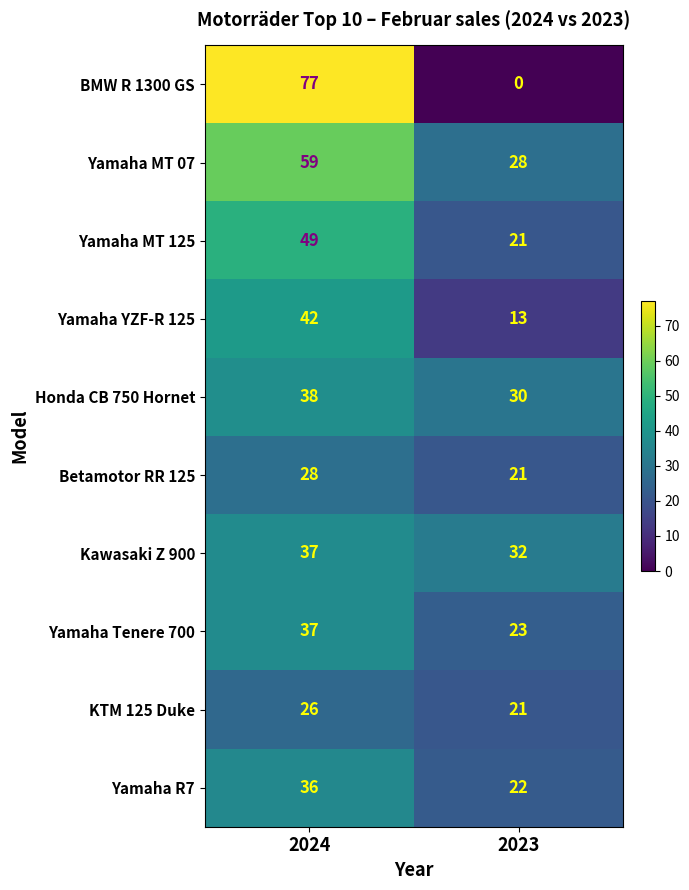

What is the difference between the maximum and minimum values in the Honda CB 750 Hornet series?

8